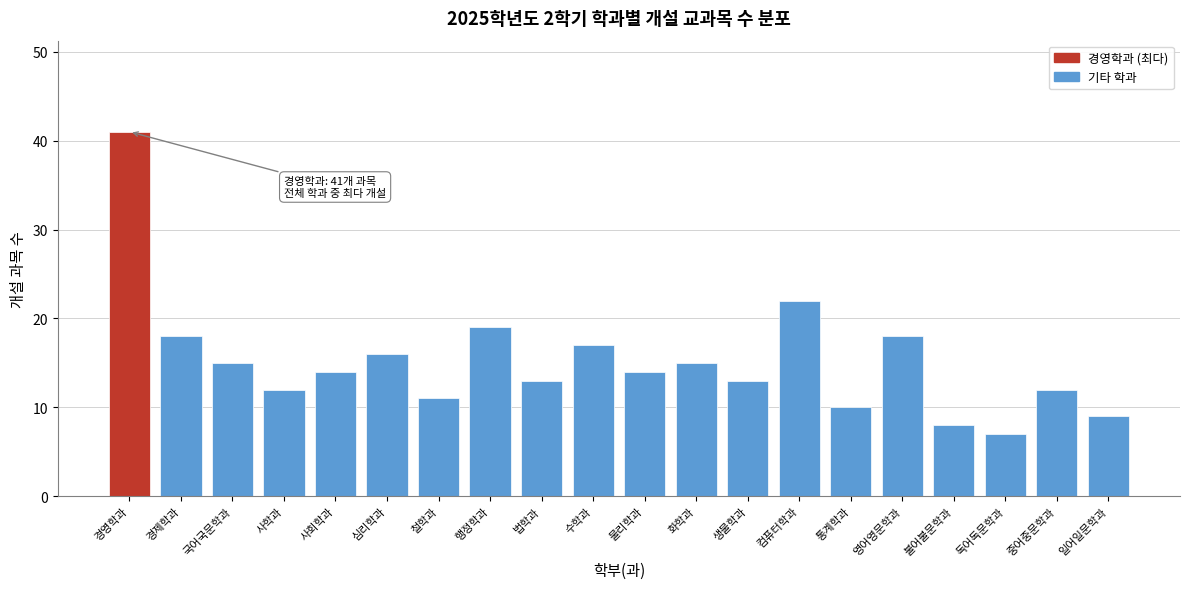

Reading left to right, what are all the values shown in this chart?

41	18	15	12	14	16	11	19	13	17	14	15	13	22	10	18	8	7	12	9